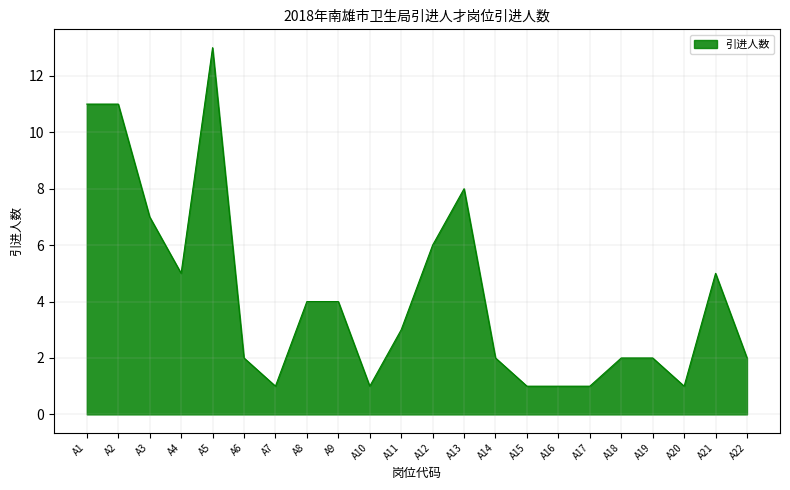

What is the minimum value shown in the chart?

1